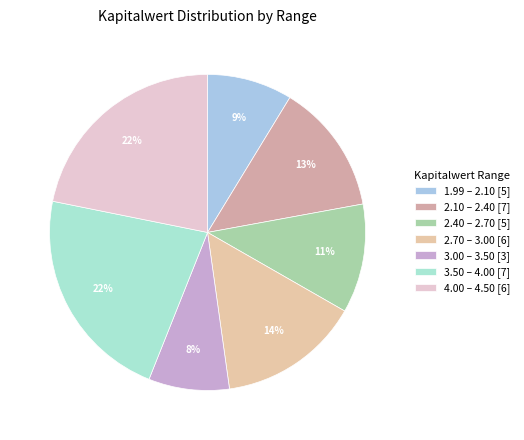

Count the number of slices in the pie.

7